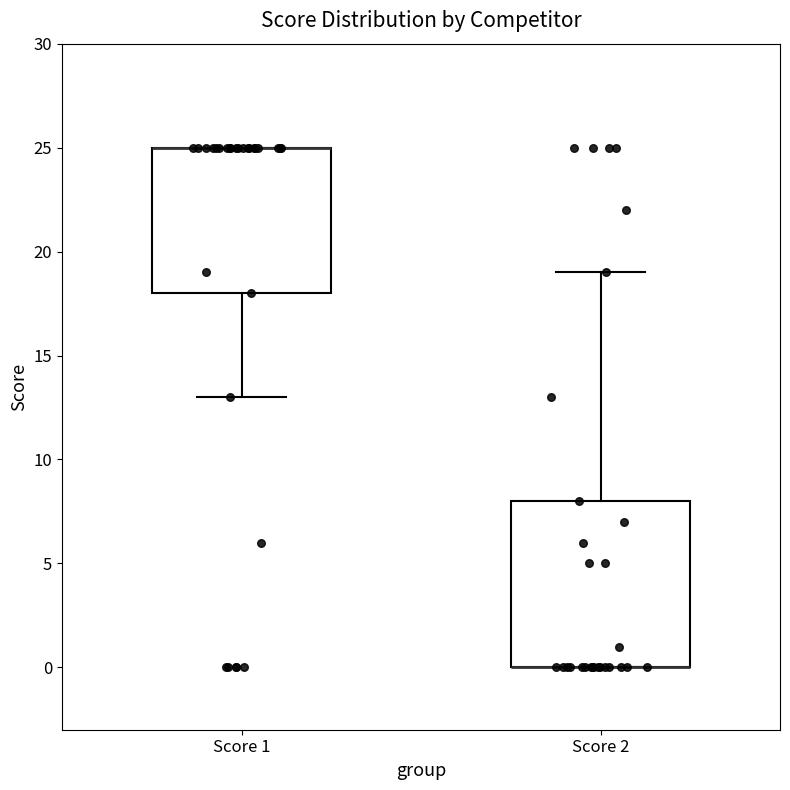

Which box is the tallest, from its lower edge to its upper edge?

Score 2